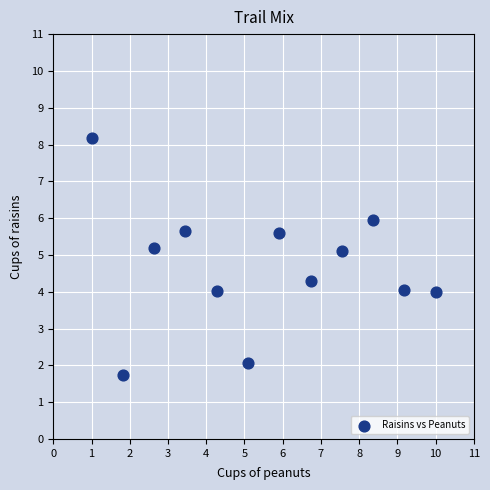

What is the average X value?

5.5